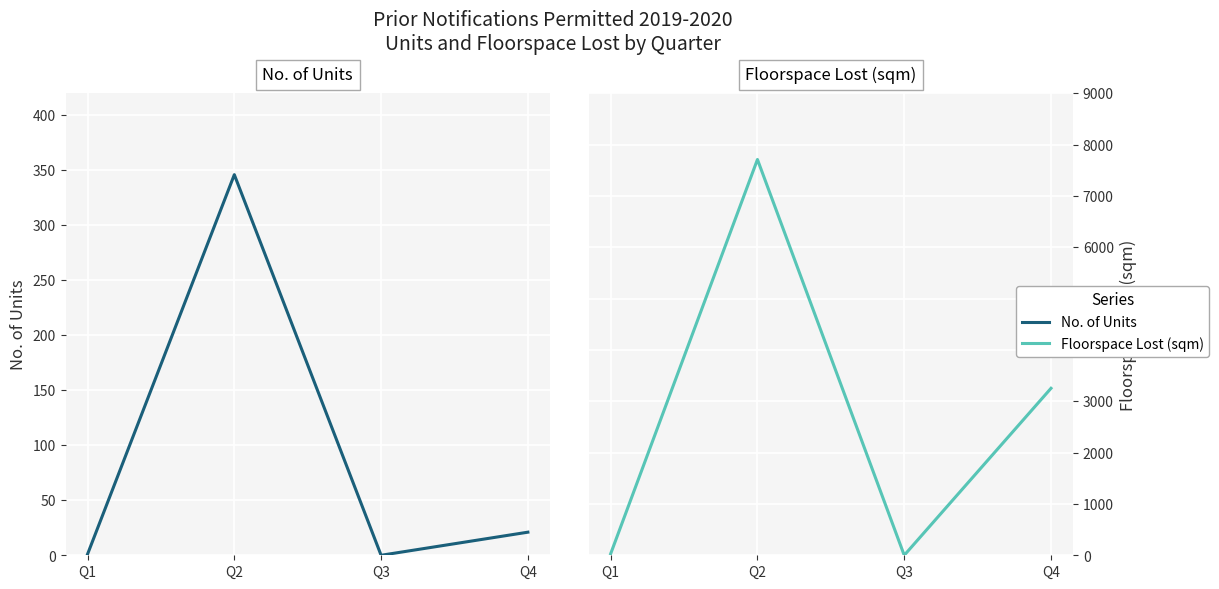

What is the difference between the highest and lowest values at Q2?

7364